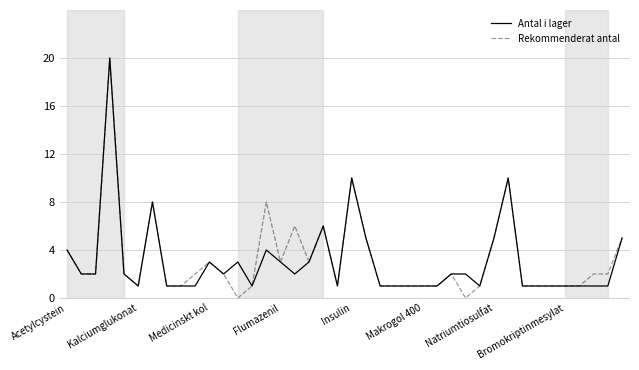

What is the highest value of the Antal i lager series?

20